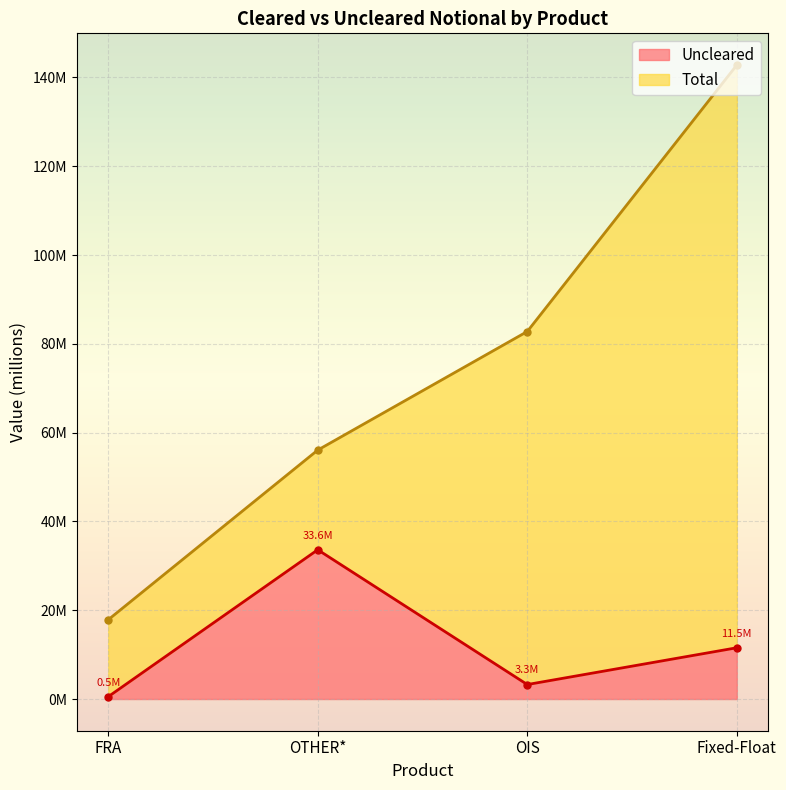

Reading left to right, extract all data points from this chart.

Uncleared: Fixed-Float=11546329	FRA=519916	OIS=3260099	OTHER*=33617729
Total: Fixed-Float=142798107	FRA=17850963	OIS=82779658	OTHER*=56071761